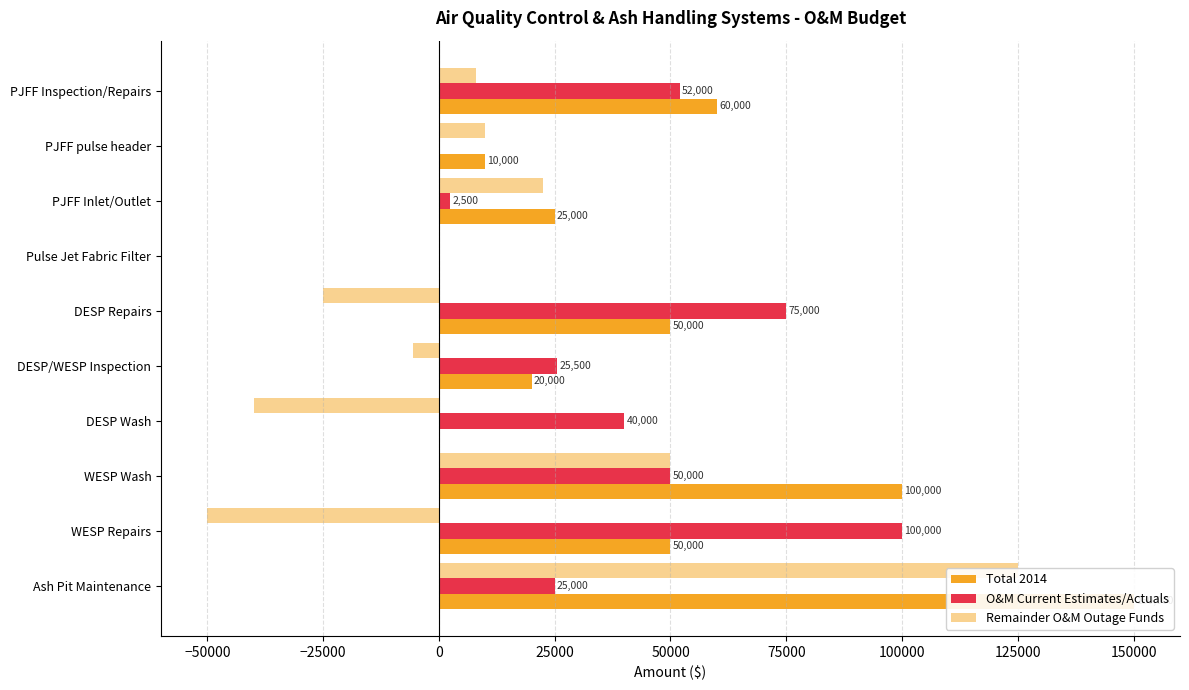

What is the greatest value displayed?

150000